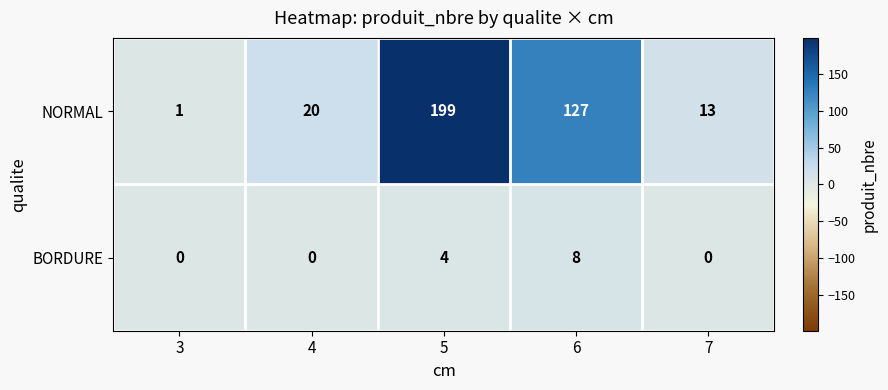

At how many categories does at least one series exceed 5?

4